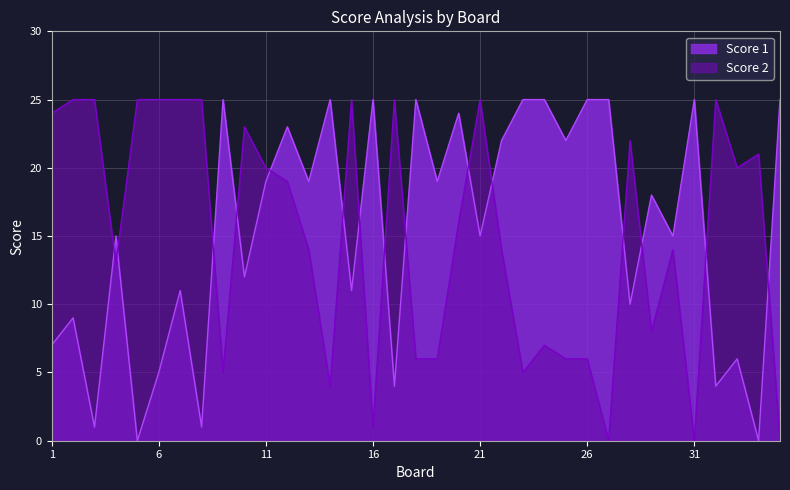

At which label does Score 2 reach its minimum?

27